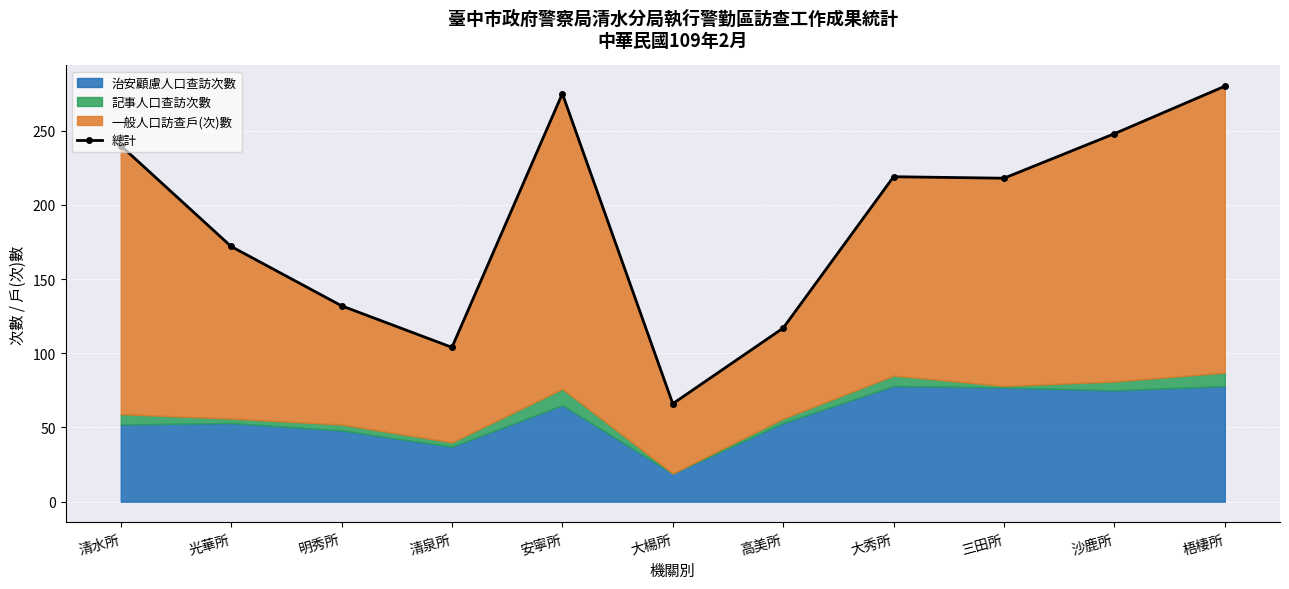

What is the value of the 9th point from the left?

218